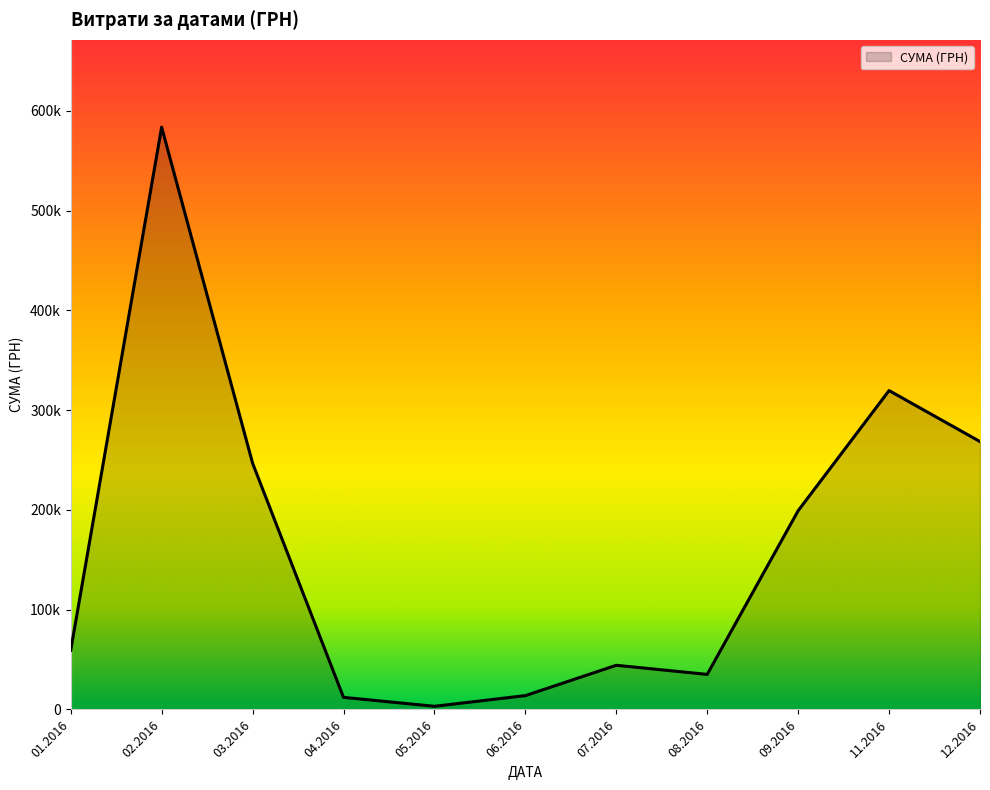

Does the chart have visible grid lines?

No